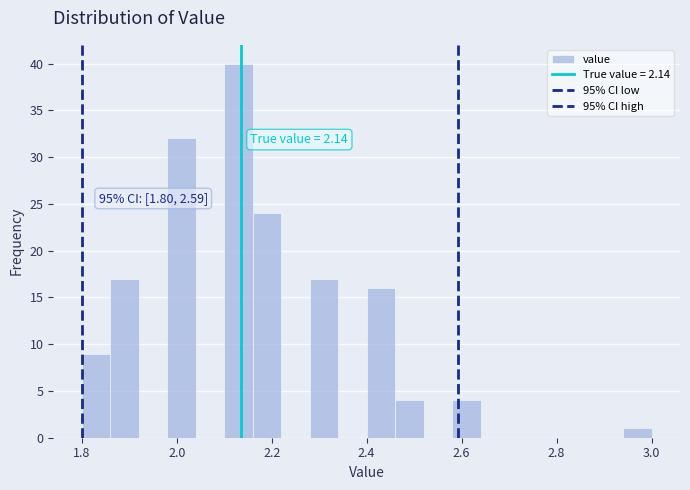

Read against the x-axis, roughly where is the centre of the tallest bar?

2.14